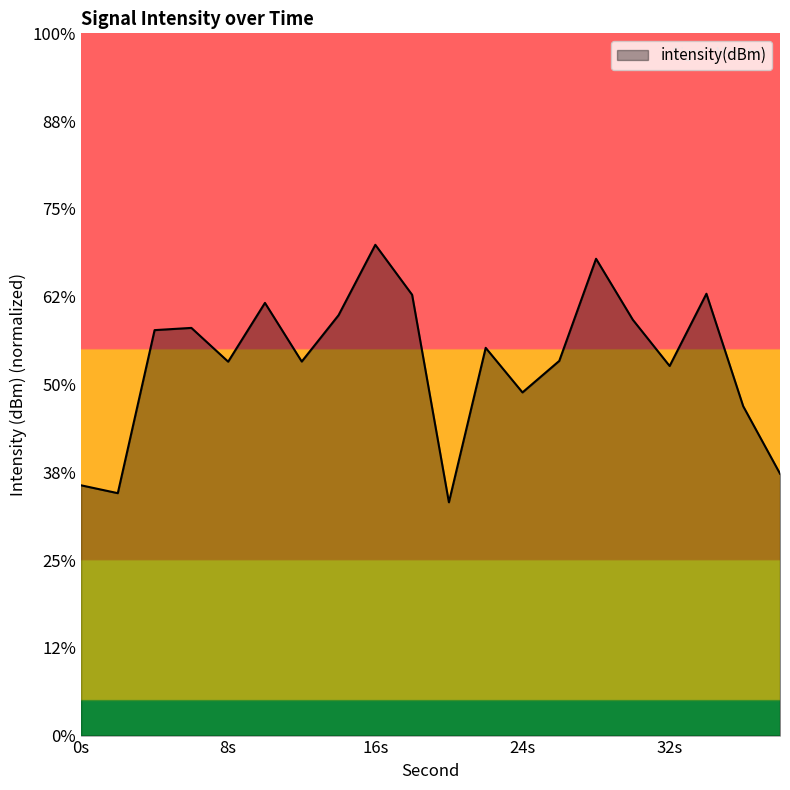

True or false: the data has more than 1 interior local peaks.

True